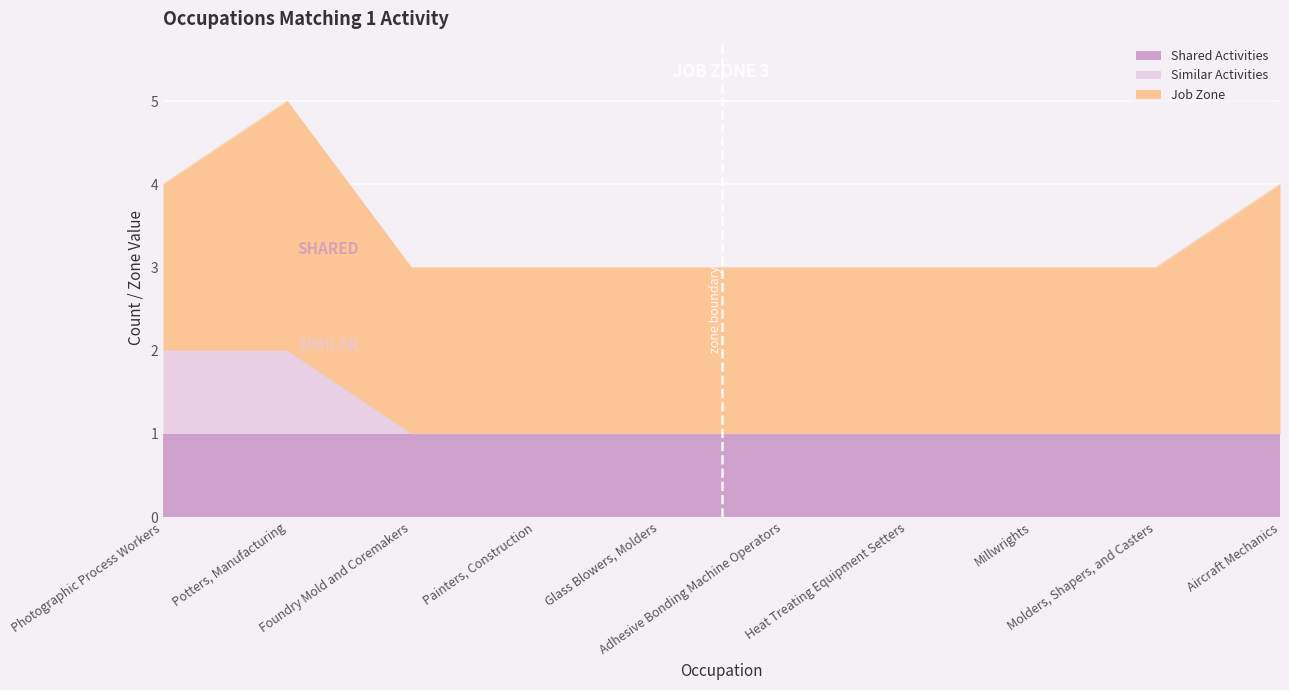

True or false: Shared Activities and Similar Activities intersect in this chart.

False